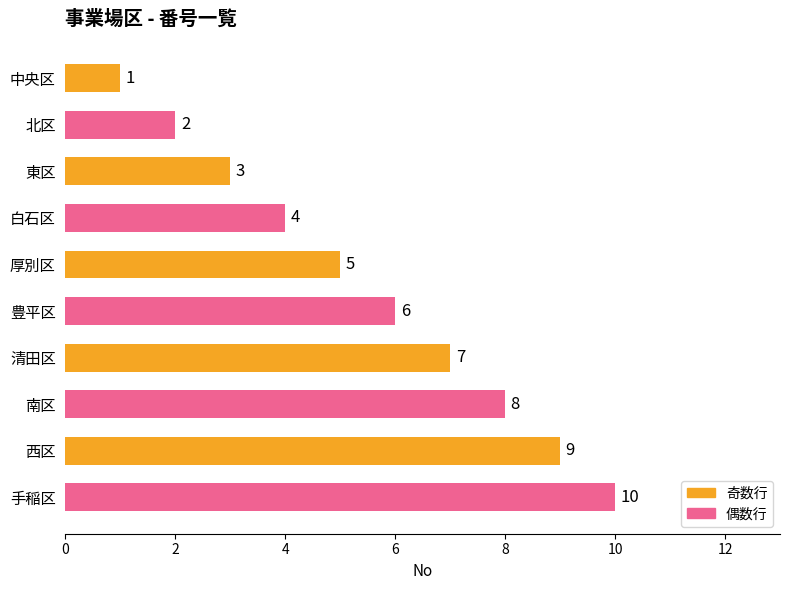

Count the number of data series in this chart.

1